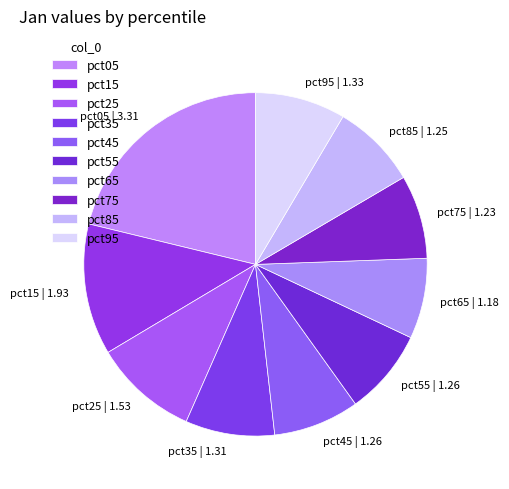

Is it true that pct55 is 8% of the pie?

True